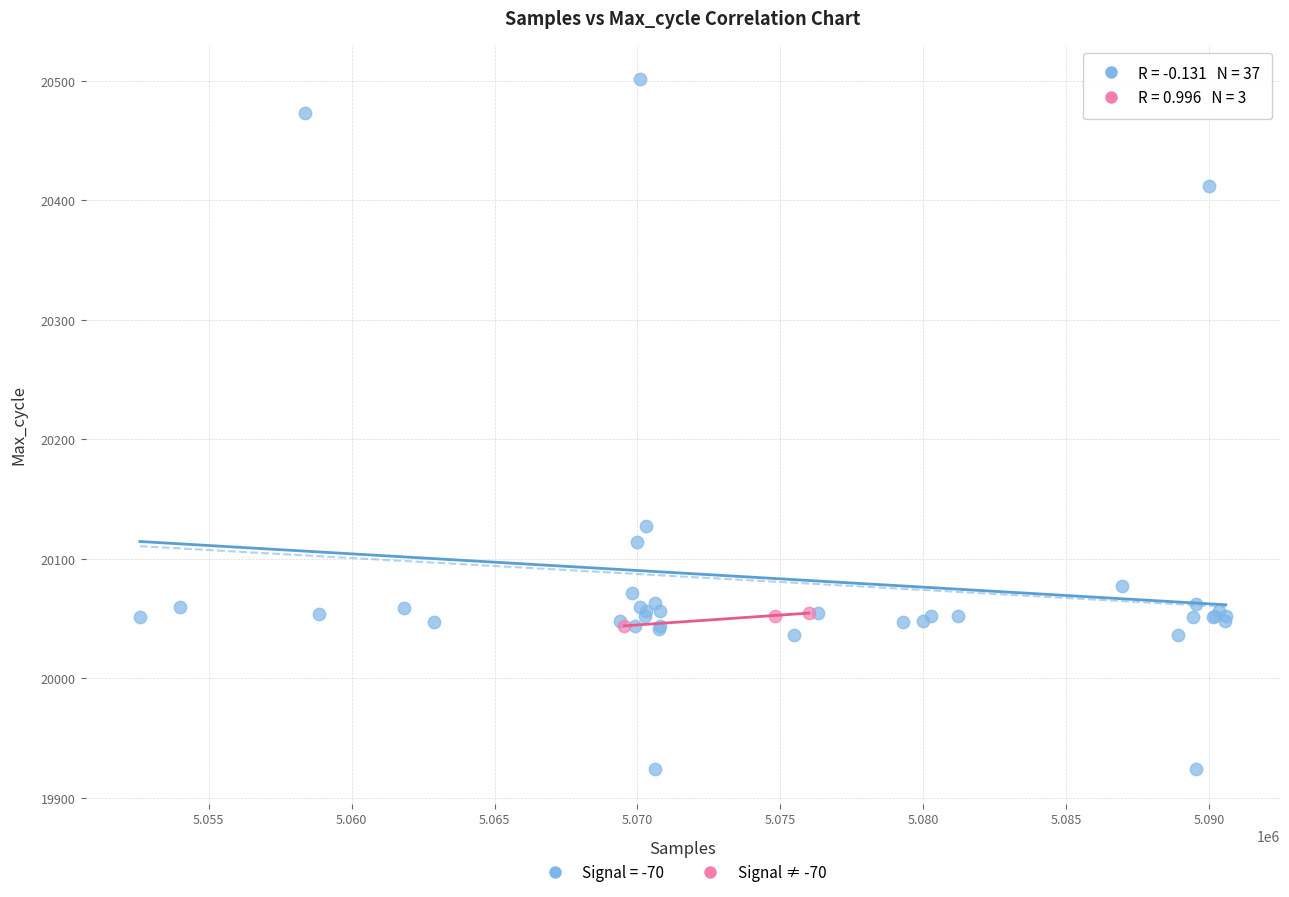

Which series has the largest Y range (max minus min)?

Signal = -70